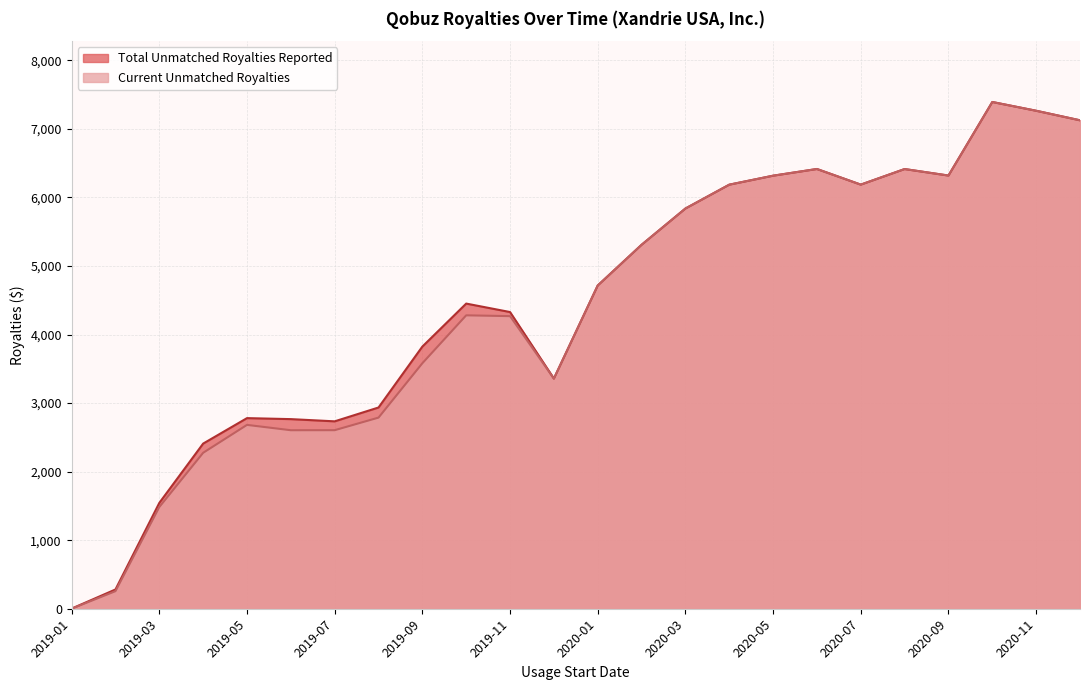

The Current Unmatched Royalties series shows 4715.1 at 2020-01. True or false?

True